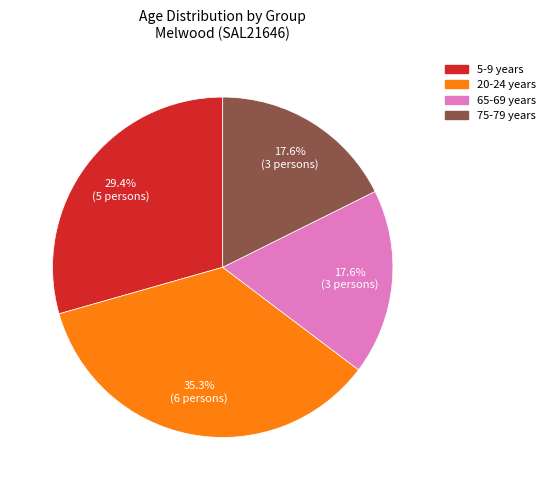

Do 20-24 years and 75-79 years together represent more than half of the pie?

Yes